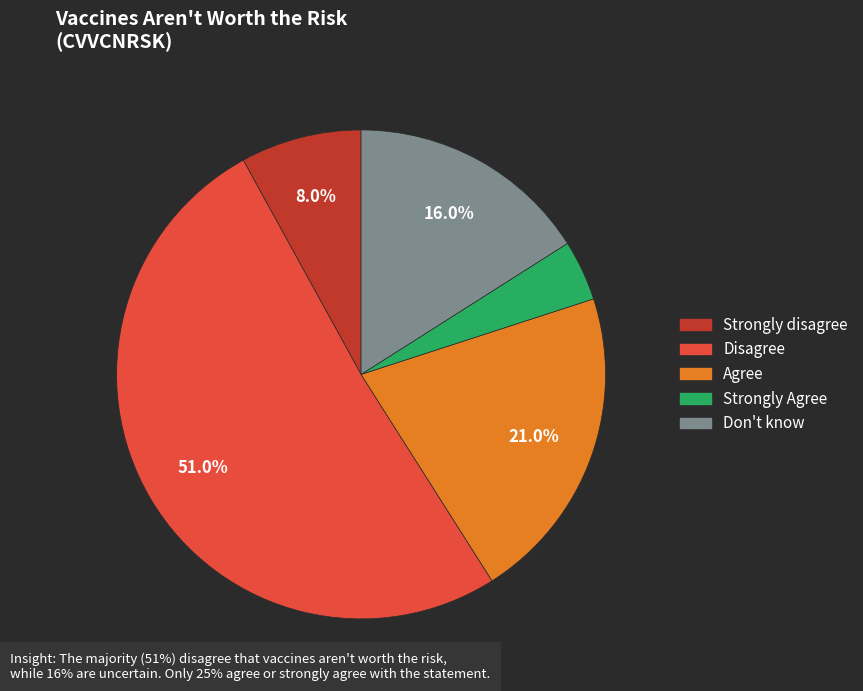

Count the number of slices in the pie.

5